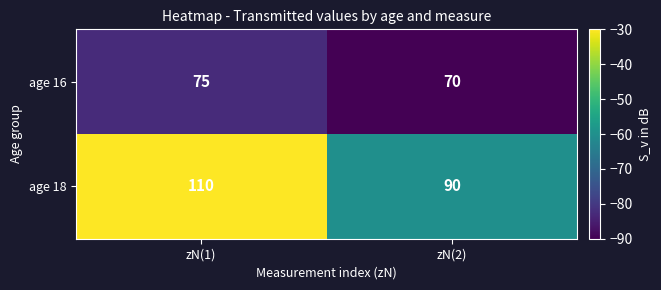

What is the spread (max minus min) of values at zN(2)?

20